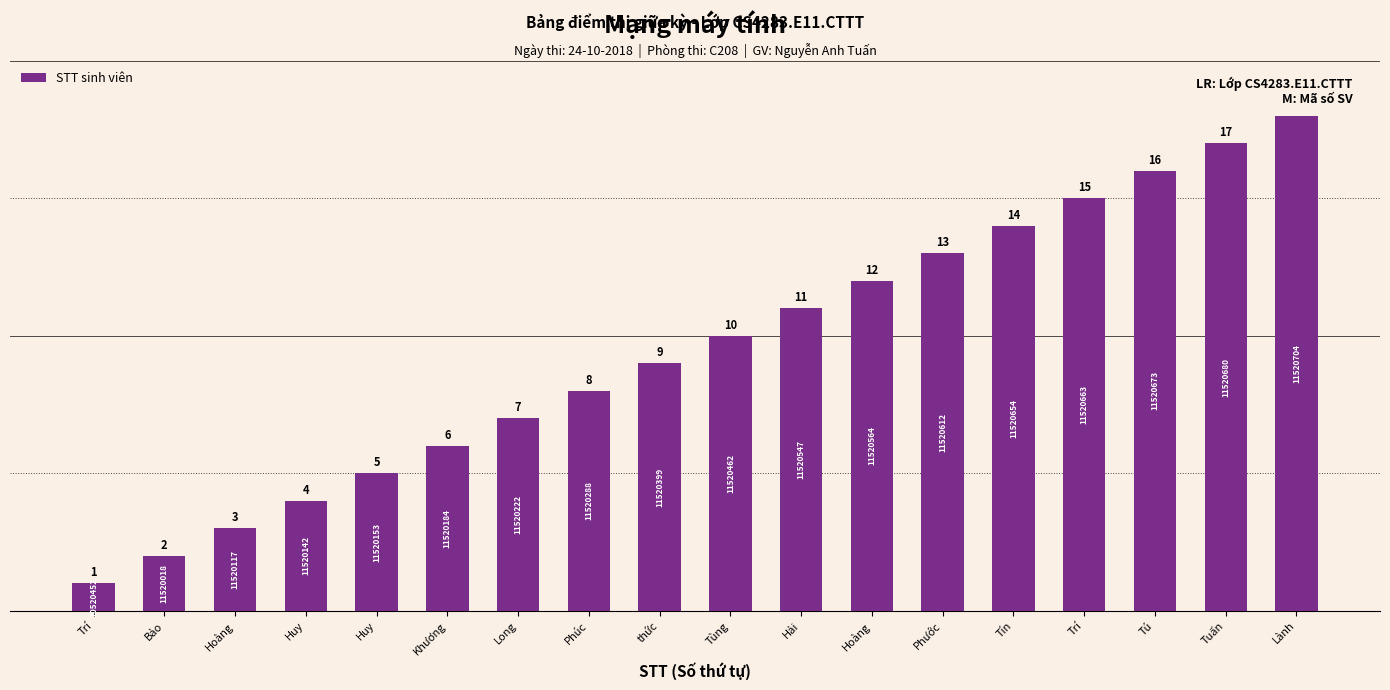

How many values are below 10?

9